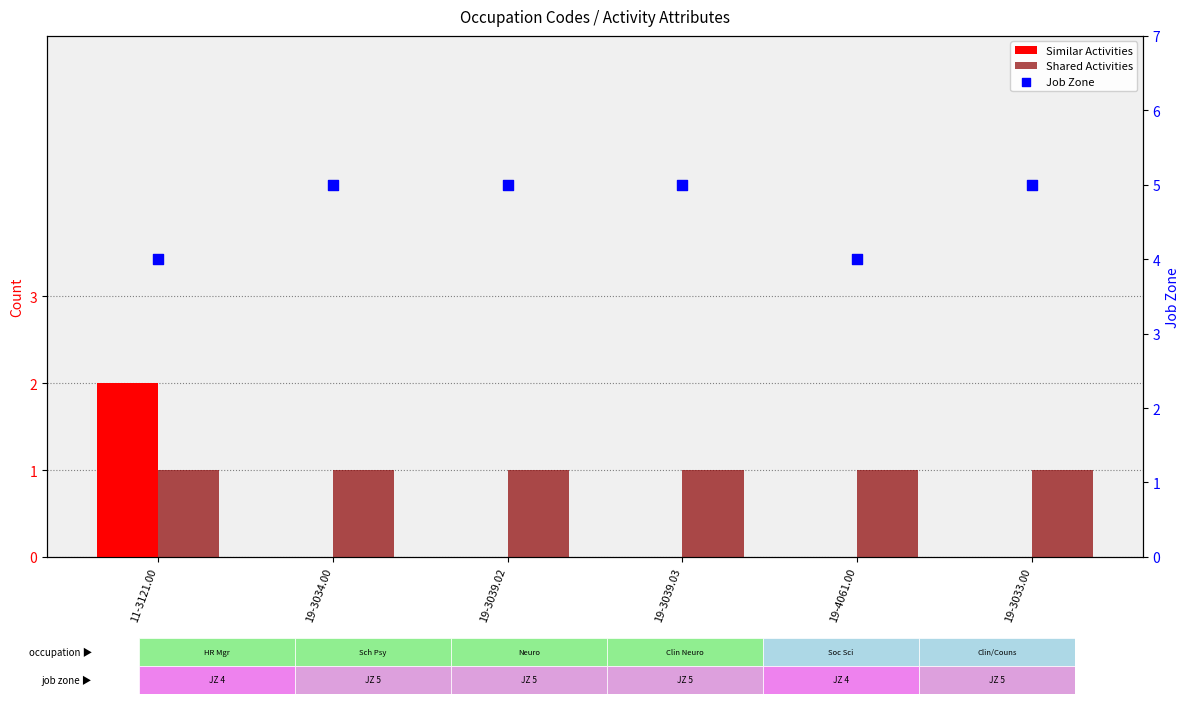

At how many categories does at least one series exceed 4?

4